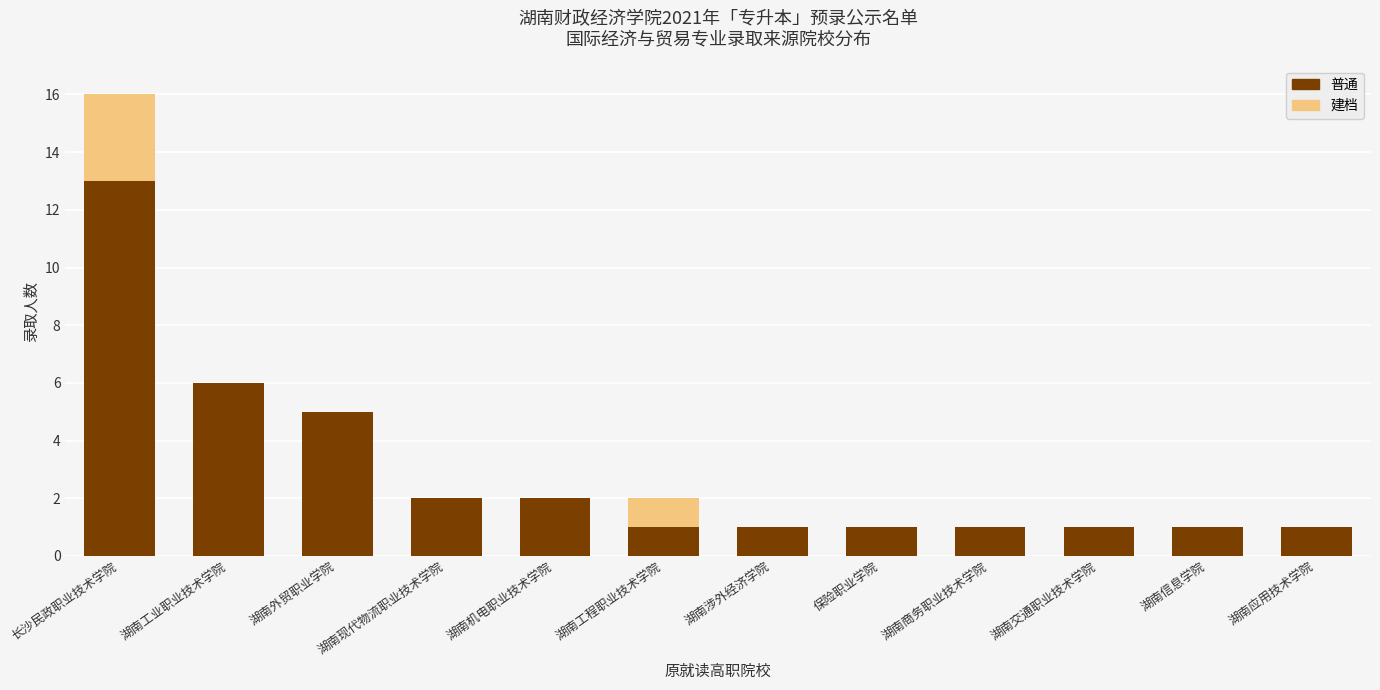

What is the sum of all 普通 values?

35